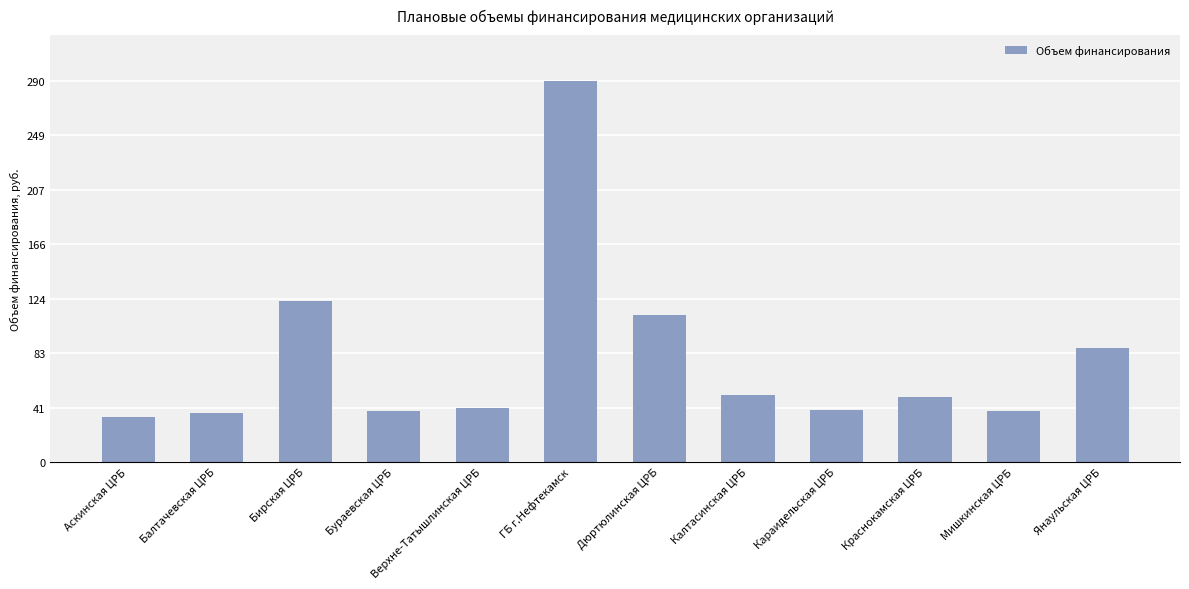

What is the maximum value shown in the chart?

290364357